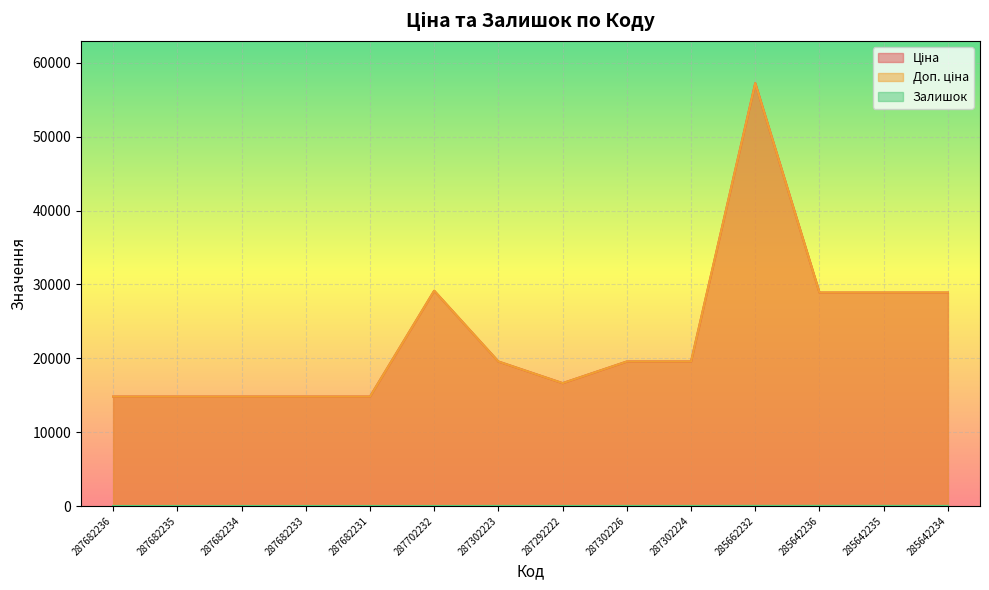

How many distinct data groups are displayed?

3